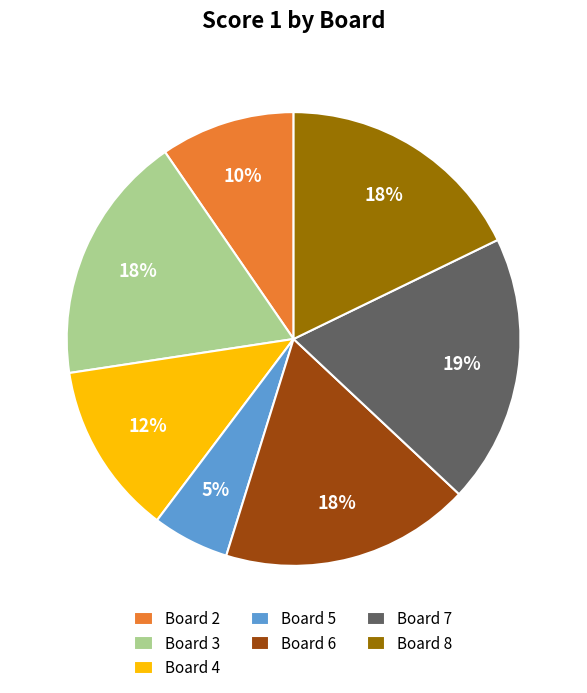

Does Board 3 represent more than half of the total?

No